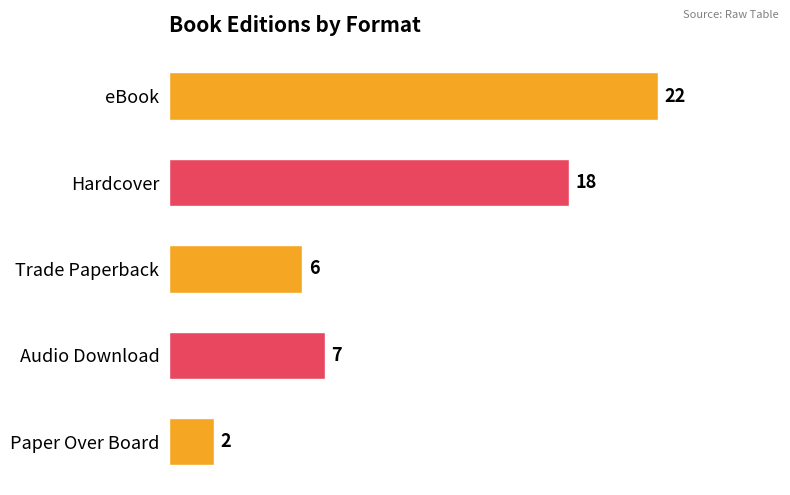

List the labels in order of value, smallest first.

Paper Over Board, Trade Paperback, Audio Download, Hardcover, eBook